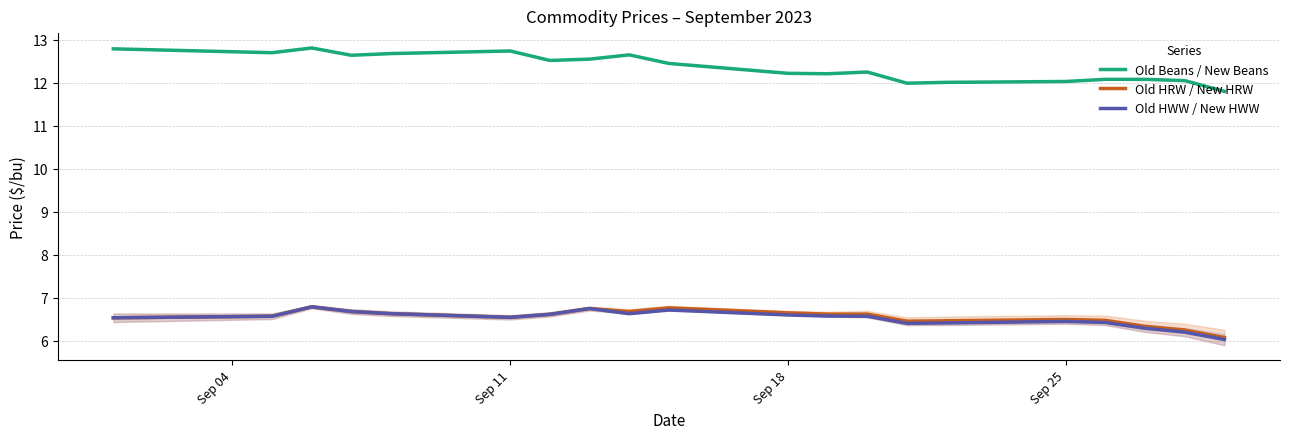

Reading right to left, list all the values displayed in this chart.

Old Beans / New Beans: 11.8	12.1	12.1	12.1	12.0	12.0	12.0	12.2	12.2	12.2	12.4	12.7	12.6	12.5	12.7	12.7	12.6	12.8	12.7	12.8
Old HRW / New HRW: 6.1	6.2	6.3	6.5	6.5	6.5	6.5	6.6	6.6	6.6	6.8	6.7	6.7	6.6	6.5	6.6	6.7	6.8	6.6	6.5
Old HWW / New HWW: 6.0	6.2	6.3	6.4	6.4	6.4	6.4	6.6	6.6	6.6	6.7	6.6	6.7	6.6	6.5	6.6	6.7	6.8	6.6	6.5